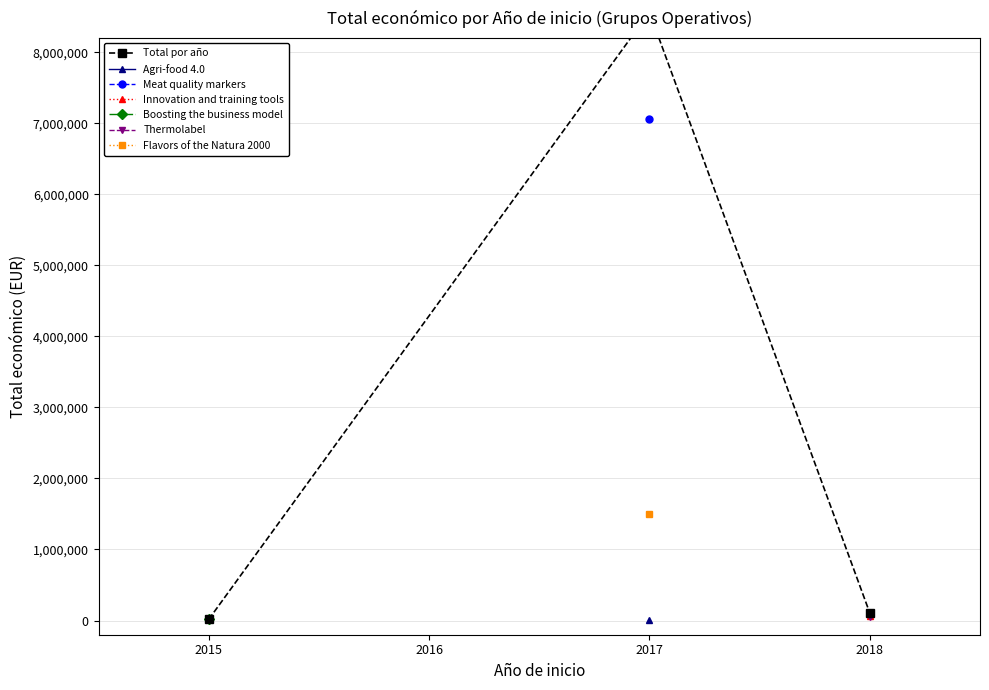

The chart shows a value of 174803 at 2018. True or false?

False